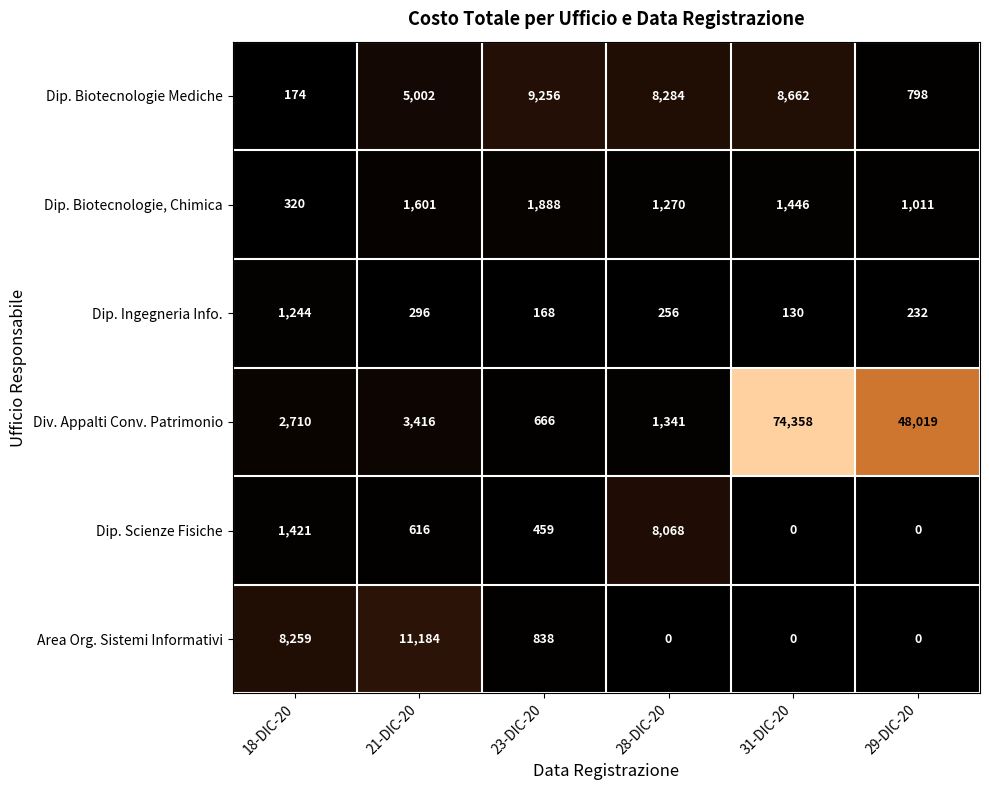

Which series has the largest range (max minus min)?

Div. Appalti Conv. Patrimonio